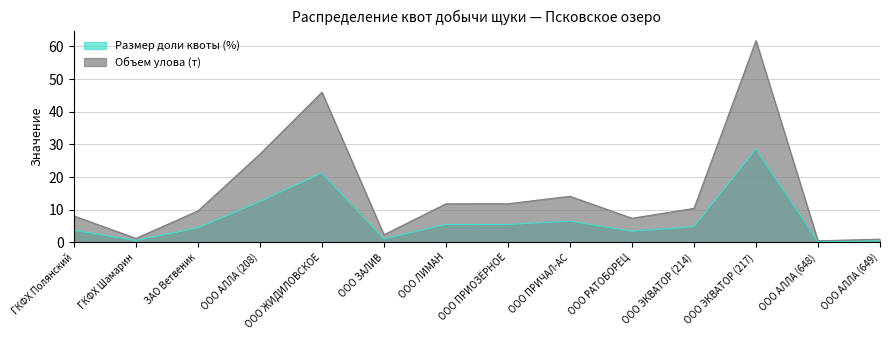

At which label is Размер доли квоты (%) closest to 14?

ООО АЛЛА (208)